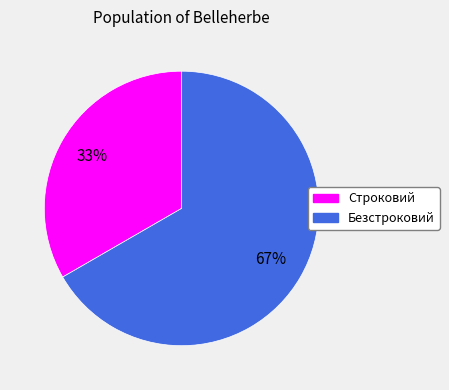

What percentage is the Безстроковий slice, to the nearest percent?

67%